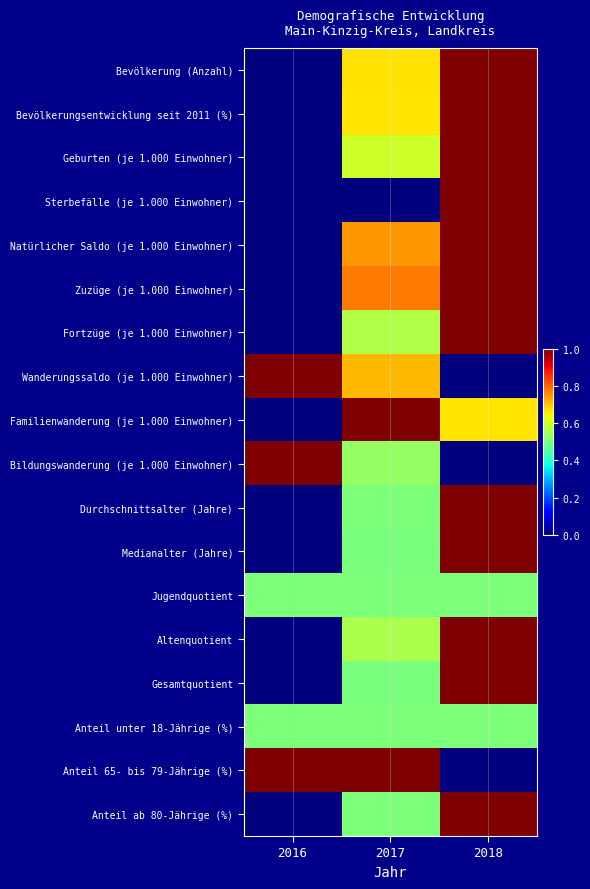

Rank the series by their maximum value, from lowest to highest.

Jugendquotient, Anteil unter 18-Jährige (%), Bevölkerung (Anzahl), Bevölkerungsentwicklung seit 2011 (%), Geburten (je 1.000 Einwohner), Sterbefälle (je 1.000 Einwohner), Natürlicher Saldo (je 1.000 Einwohner), Zuzüge (je 1.000 Einwohner), Fortzüge (je 1.000 Einwohner), Wanderungssaldo (je 1.000 Einwohner), Familienwanderung (je 1.000 Einwohner), Bildungswanderung (je 1.000 Einwohner), Durchschnittsalter (Jahre), Medianalter (Jahre), Altenquotient, Gesamtquotient, Anteil 65- bis 79-Jährige (%), Anteil ab 80-Jährige (%)